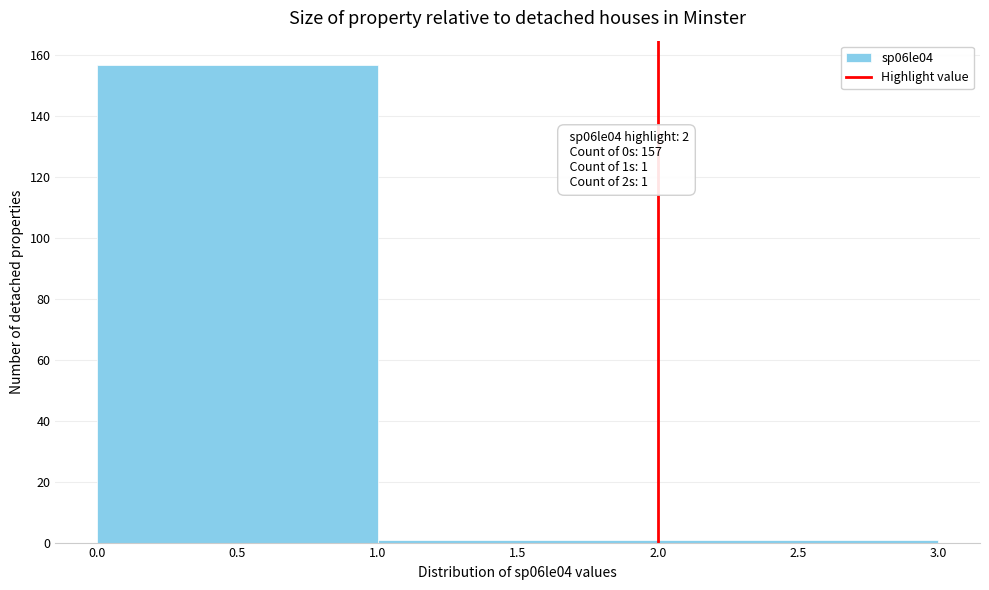

Which range on the x-axis has the tallest bar?

0.0 to 1.0